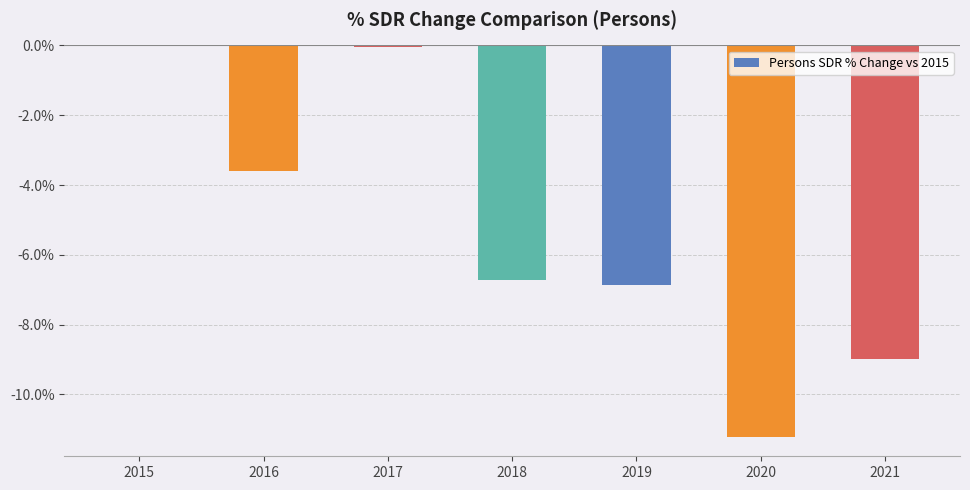

What is the sum of all values?

-37.4